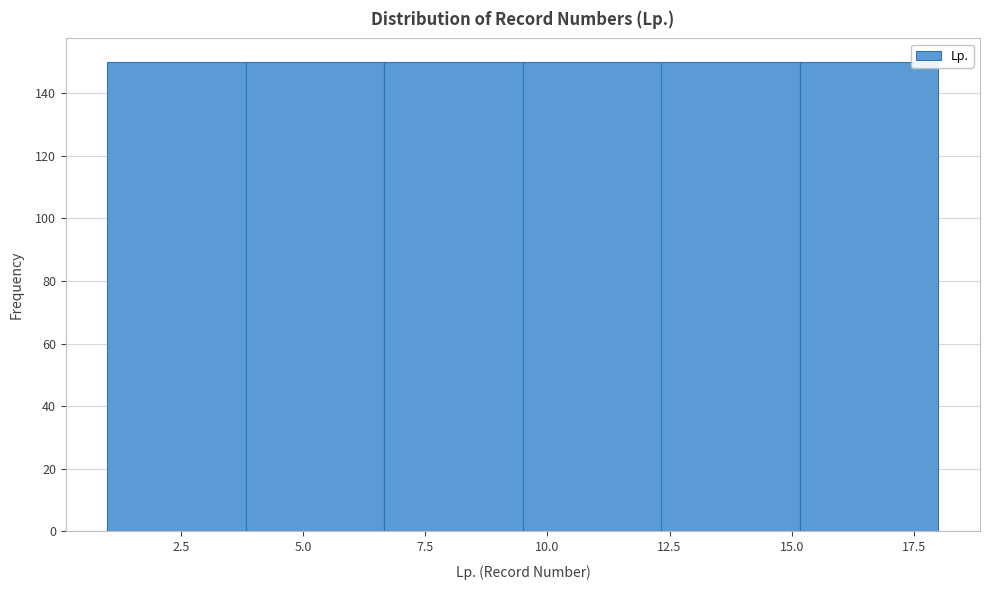

Reading left to right, list every bar in this chart as the range it spans on the x-axis followed by its height. Neither the bar edges nor the heights are printed on the chart, so give them approximately, as read against the axes.

1.0 to 4.0: 150
4.0 to 6.5: 150
6.5 to 9.5: 150
9.5 to 12.5: 150
12.5 to 15.0: 150
15.0 to 18.0: 150